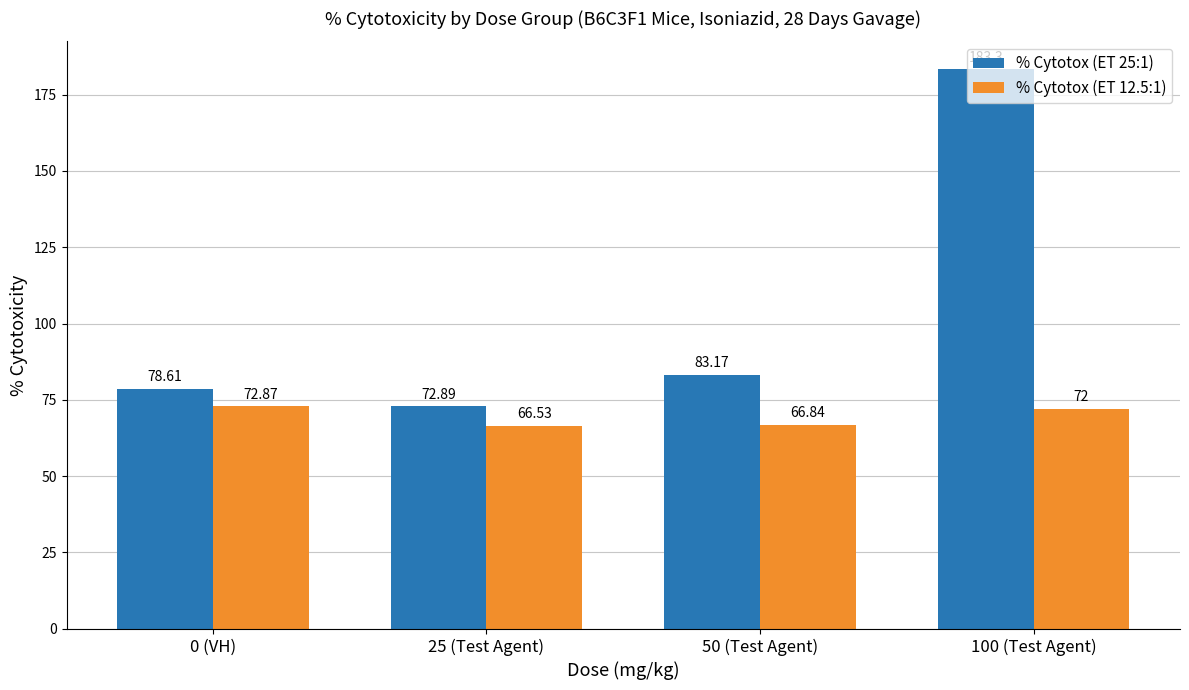

What is the difference between the maximum and minimum values in the % Cytotox (ET 25:1) series?

110.4